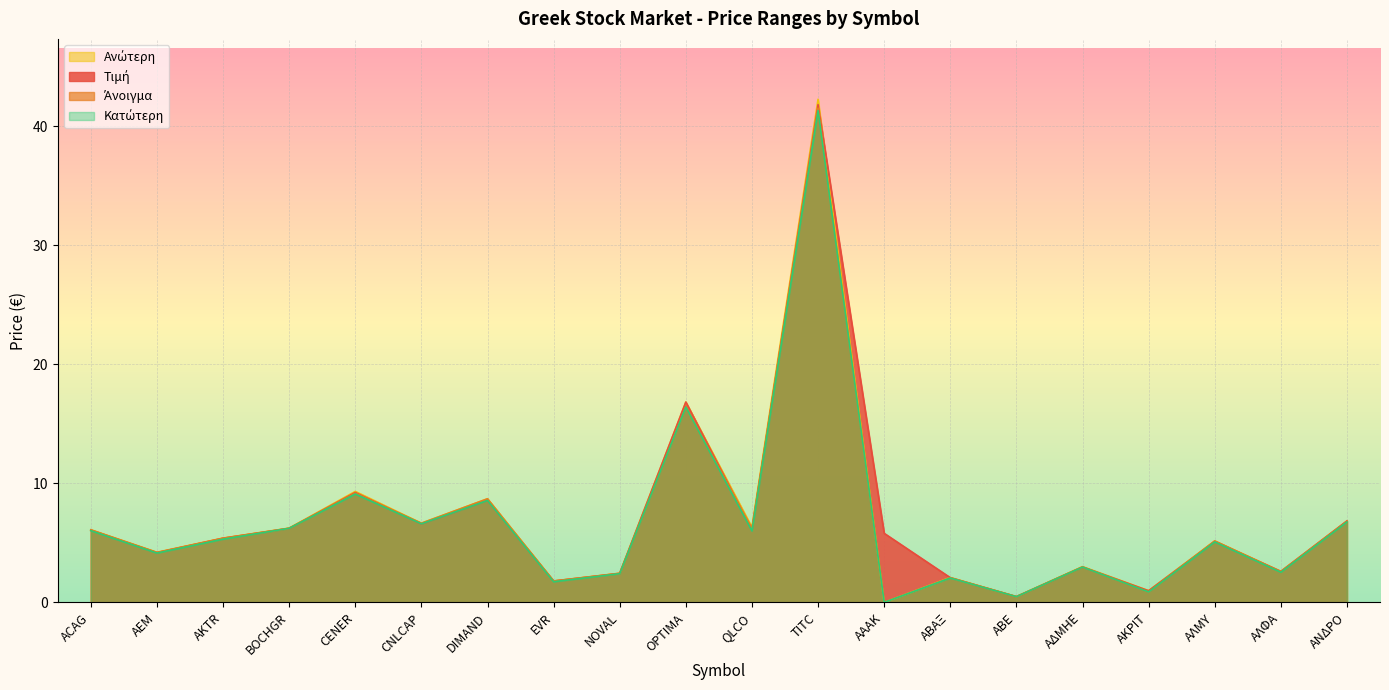

What position from the left is AEM?

2